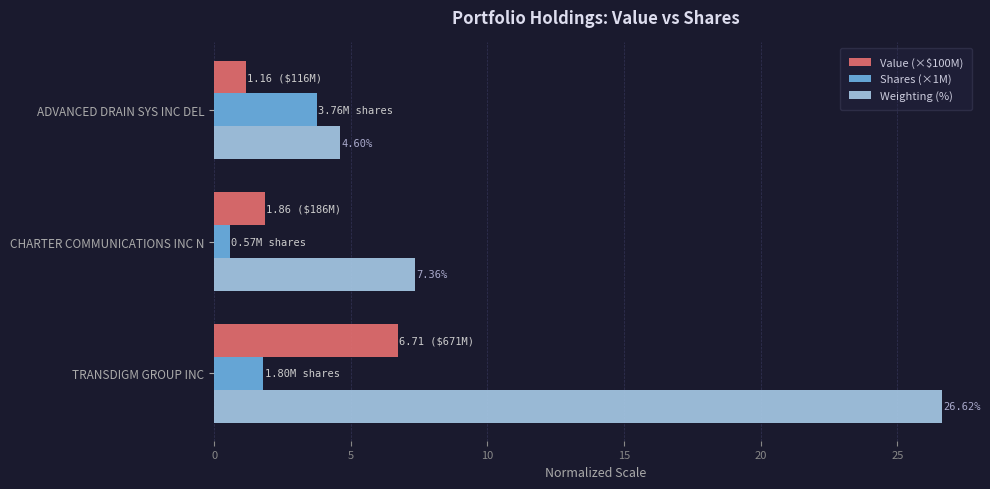

What is the minimum value for Value (×$100M)?

1.2